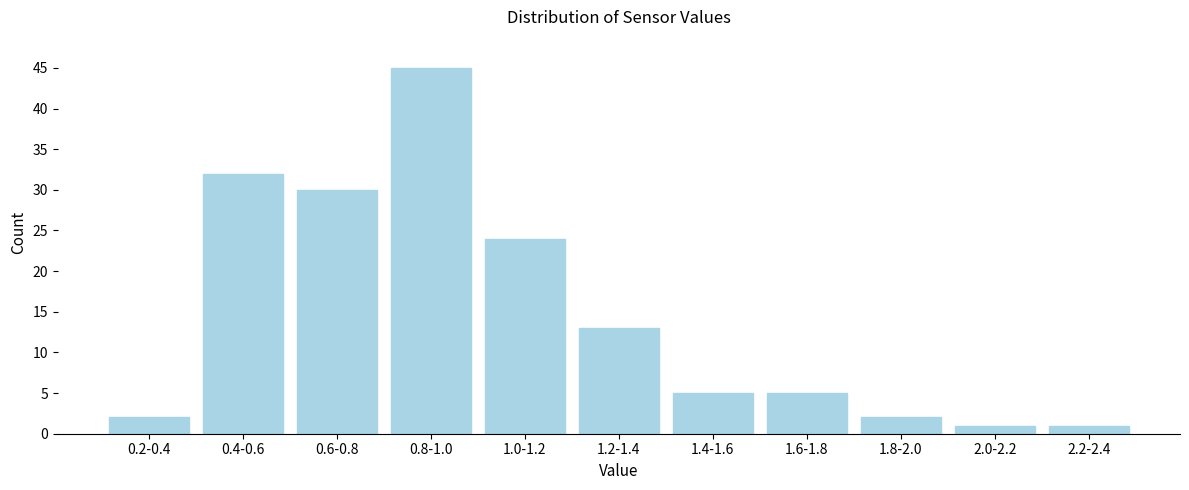

Reading right to left, transcribe all the data shown in this chart.

1	1	2	5	5	13	24	45	30	32	2